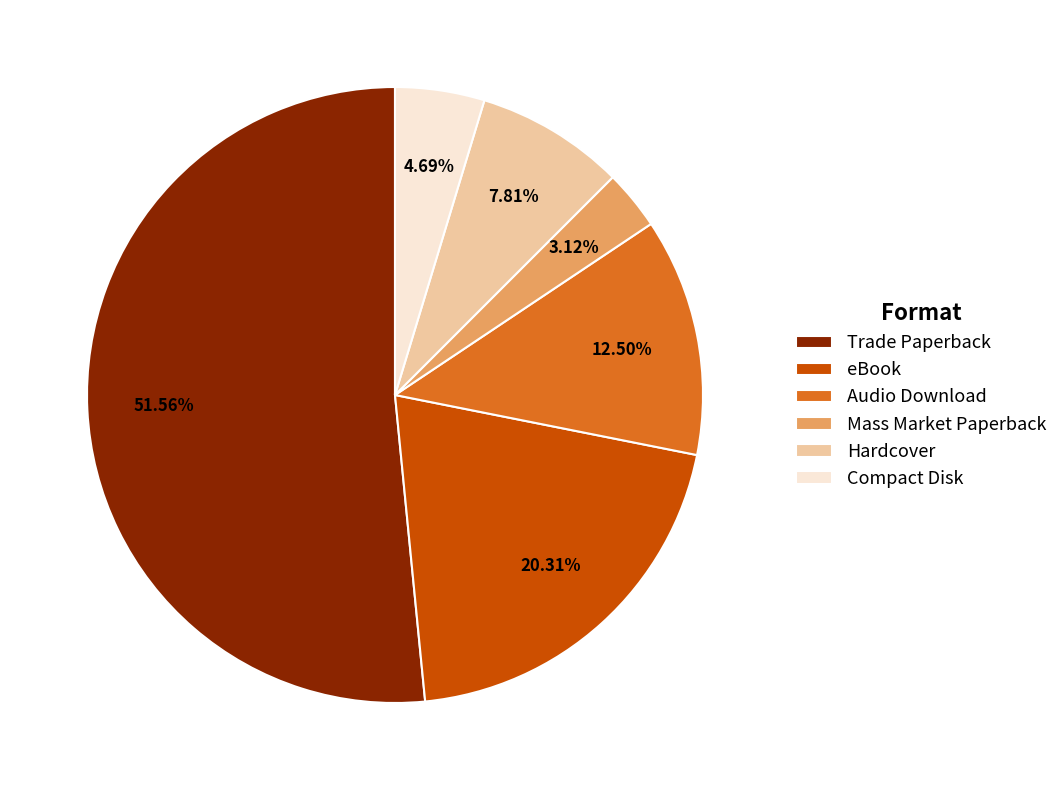

To the nearest percent, what percentage of the pie is eBook?

20%